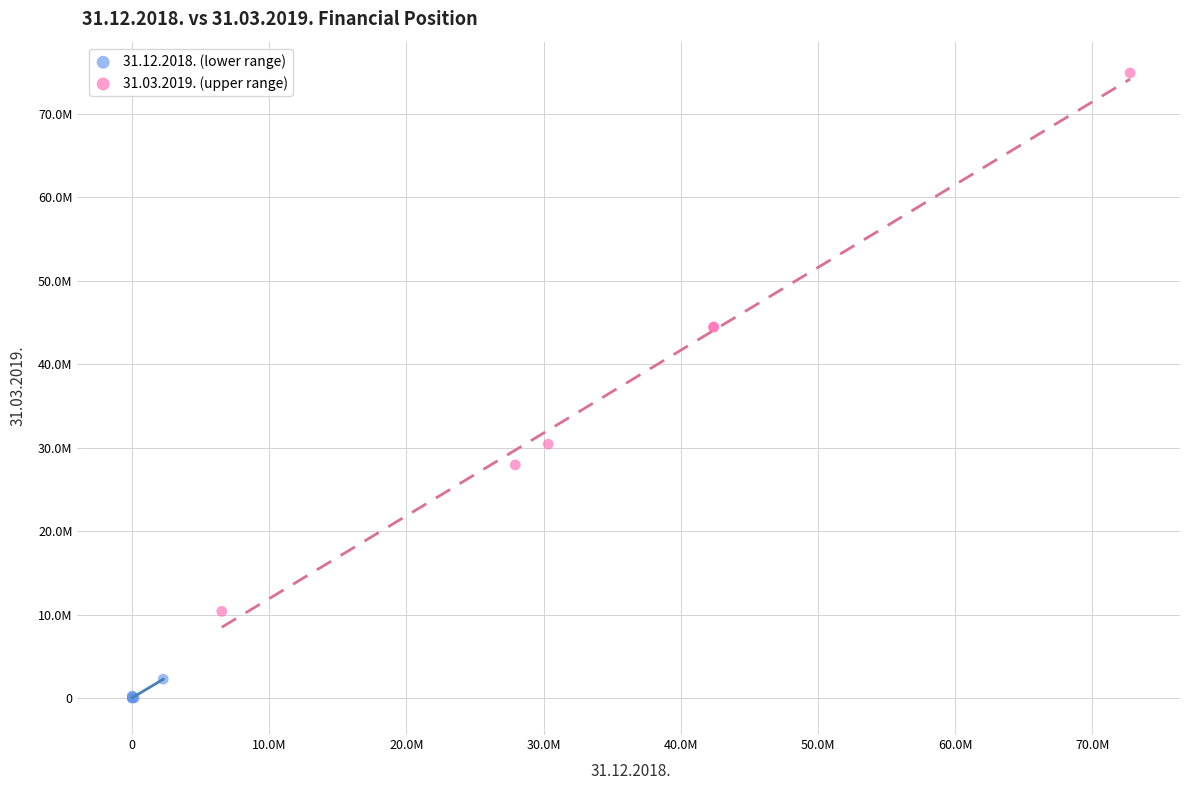

Which series reaches the minimum Y coordinate?

31.12.2018. (lower range)